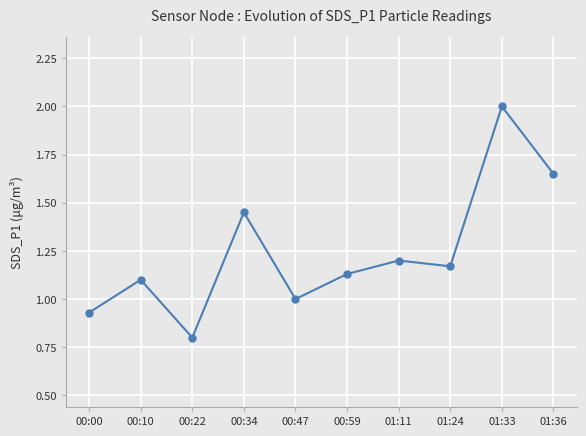

What is the sum of all values?

12.4